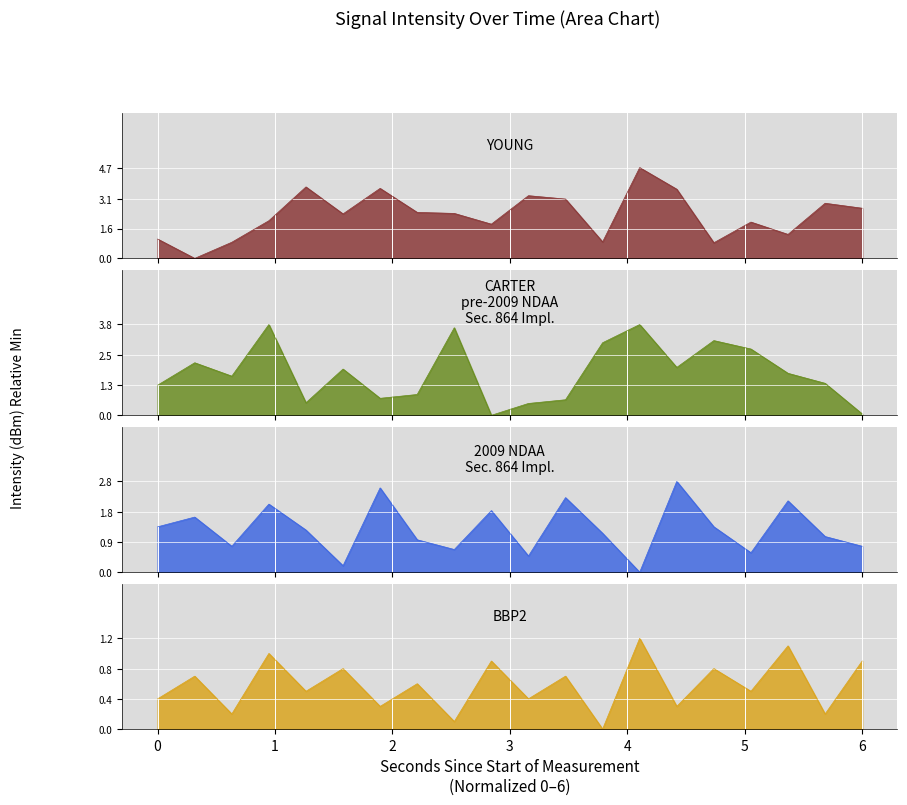

Between which two adjacent categories do YOUNG and CARTER
pre-2009 NDAA
Sec. 864 Impl. first intersect?

3 and 4